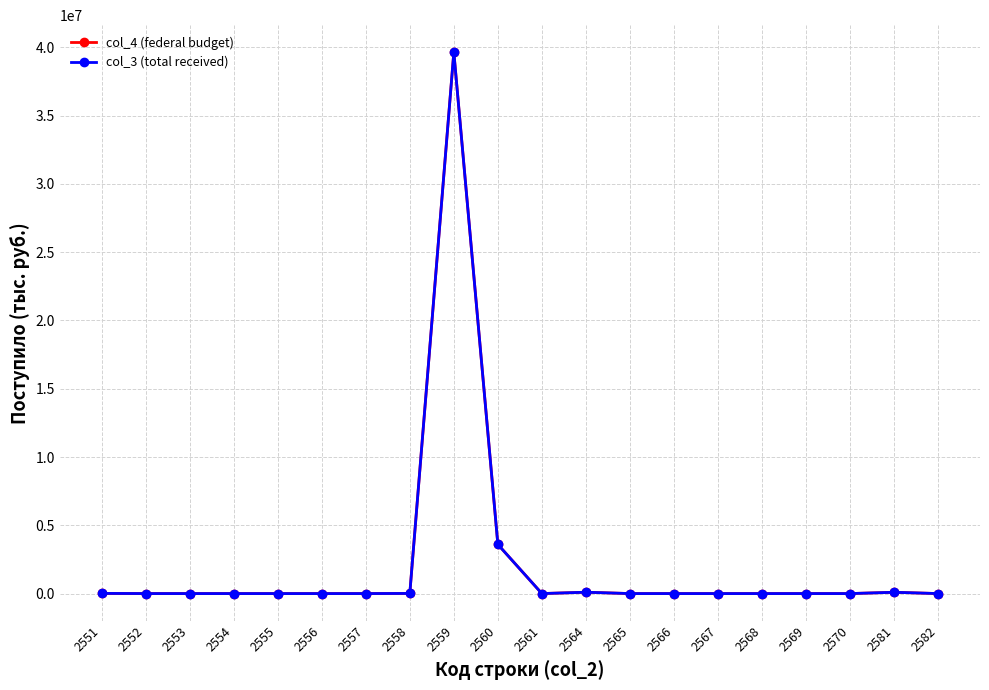

What is the value of the col_3 (total received) point at the 12th from the left?

98817